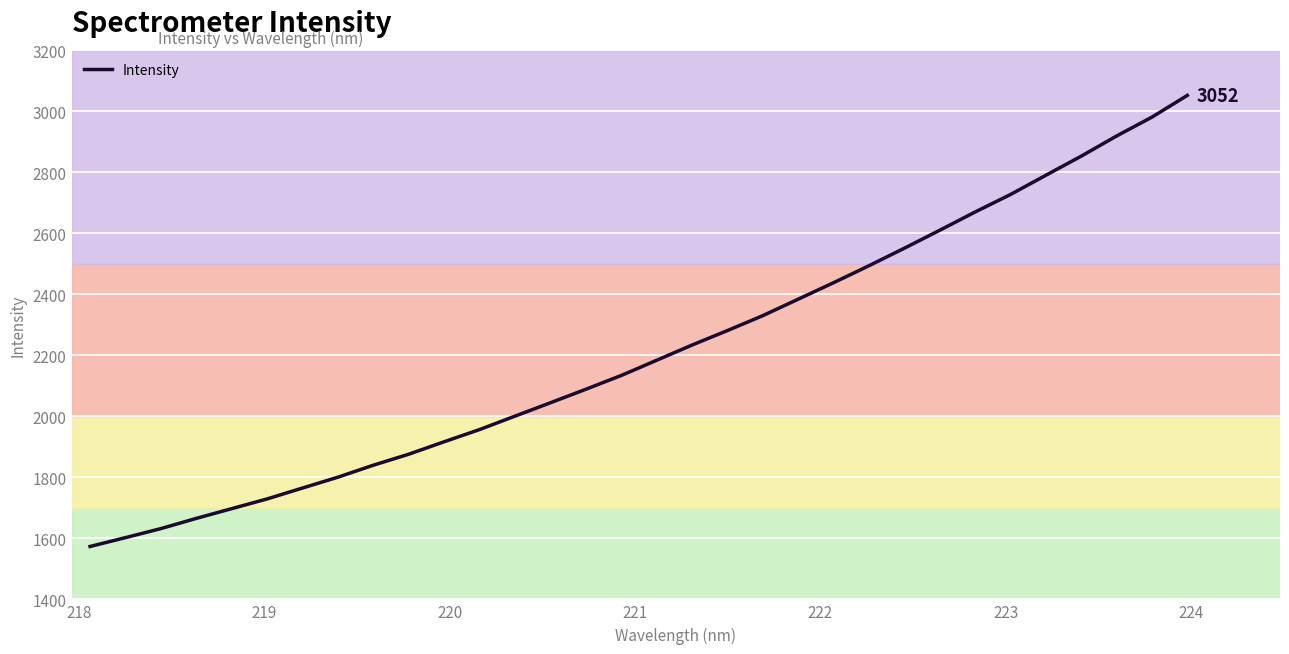

What is the maximum value shown in the chart?

3052.7